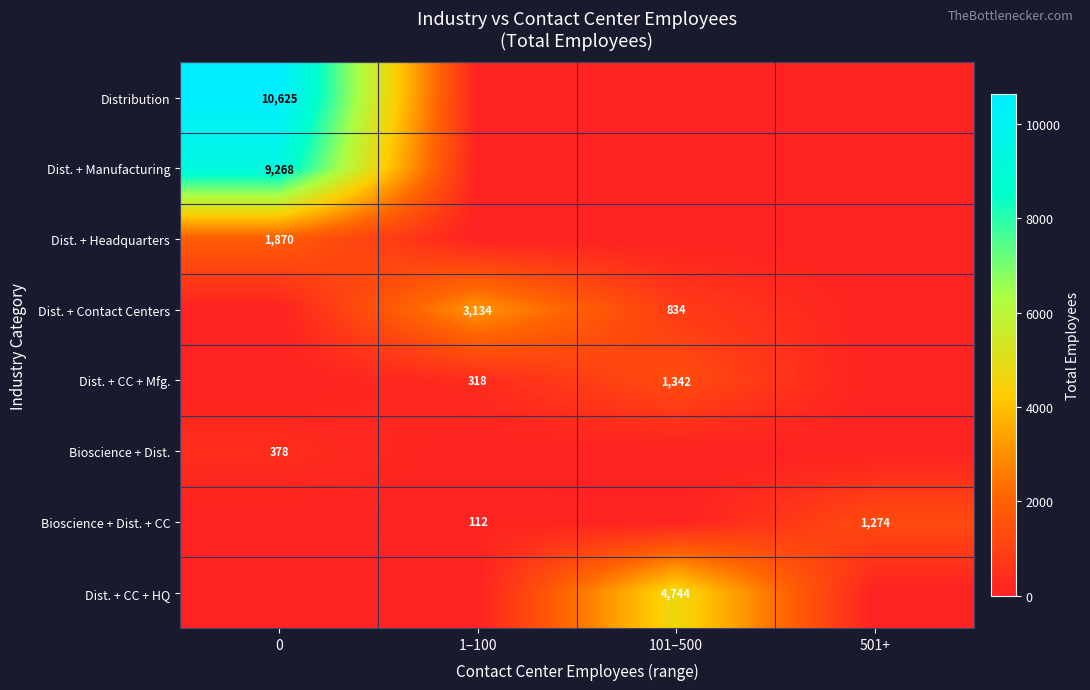

The Dist. + Headquarters series shows 1870 at 0. True or false?

True